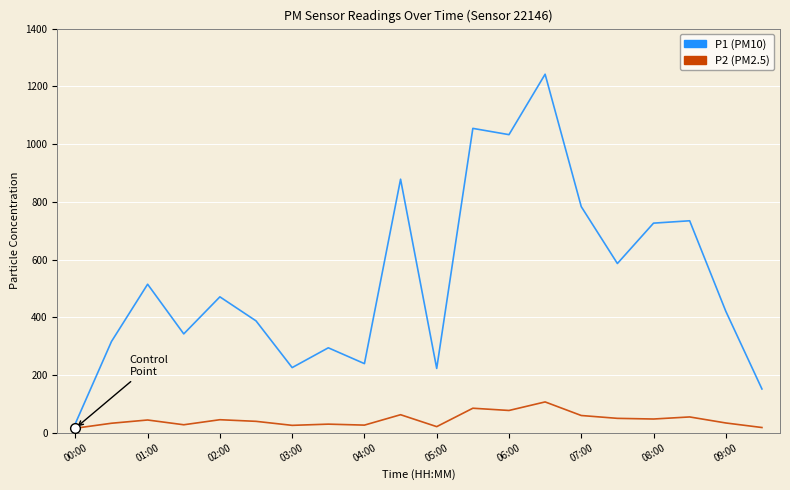

Which series has the largest total across all categories?

P1 (PM10)